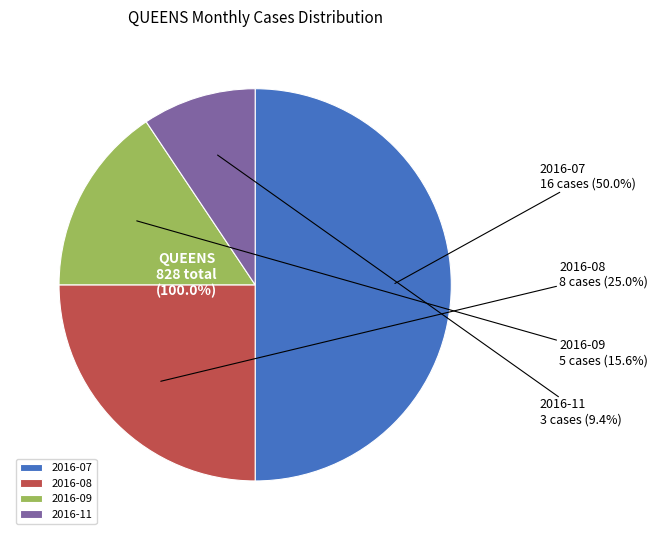

Which category has the smallest portion of the pie?

2016-11